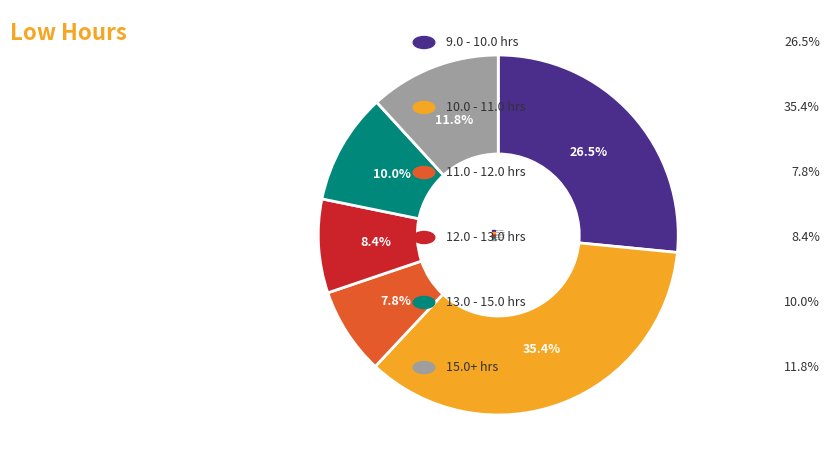

Does 15.0+ hrs represent more than half of the total?

No